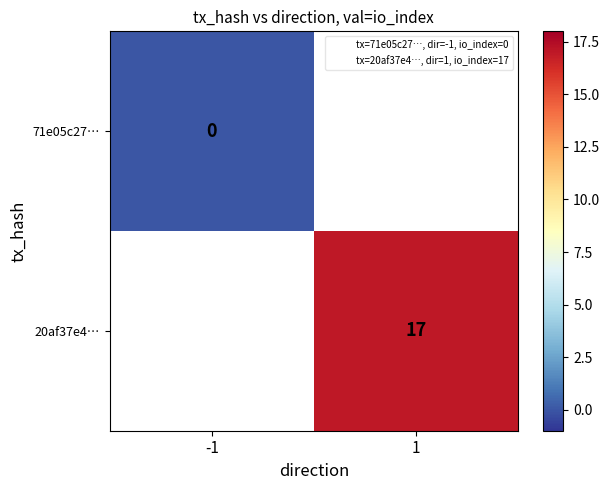

List the labels in order of 71e05c27… value, largest first.

-1, 1